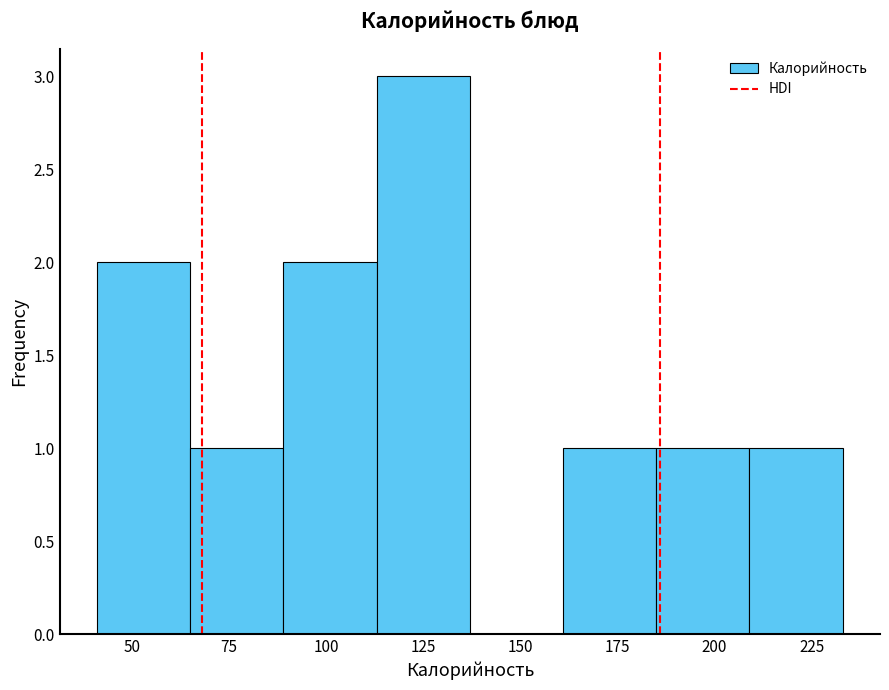

How tall is the bar that spans 65 to 89 on the x-axis? Neither the bar edges nor the heights are printed on the chart, so give them approximately, as read against the axes.

1